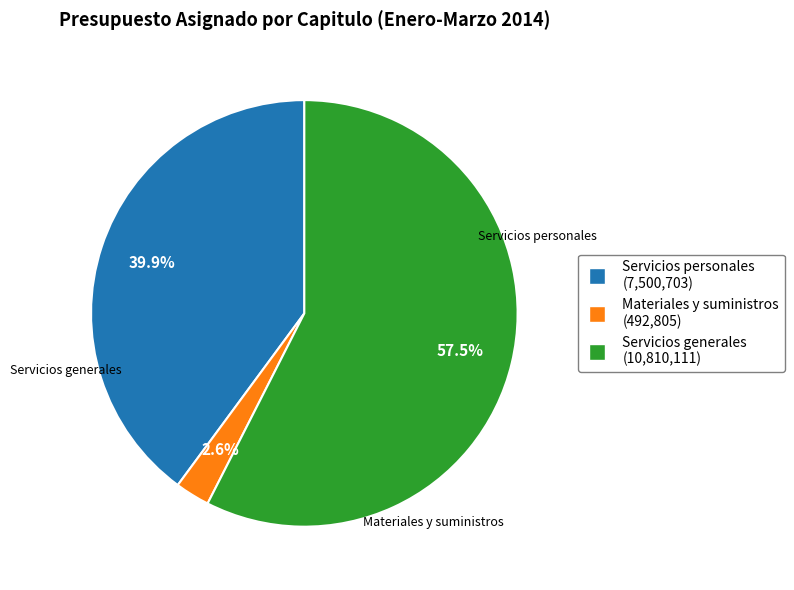

What portion of the pie excludes Materiales y suministros?

97.4%